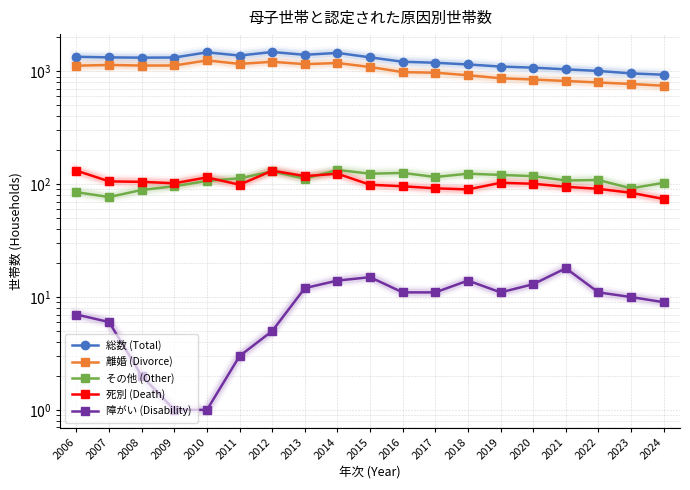

Does the chart have visible grid lines?

Yes